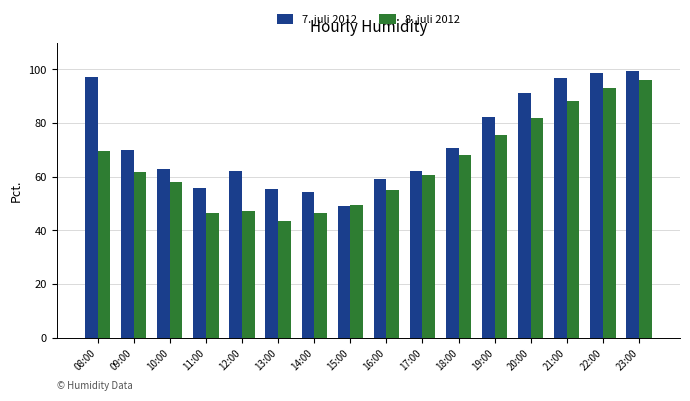

What are all the series names shown in the legend?

7. juli 2012, 8. juli 2012